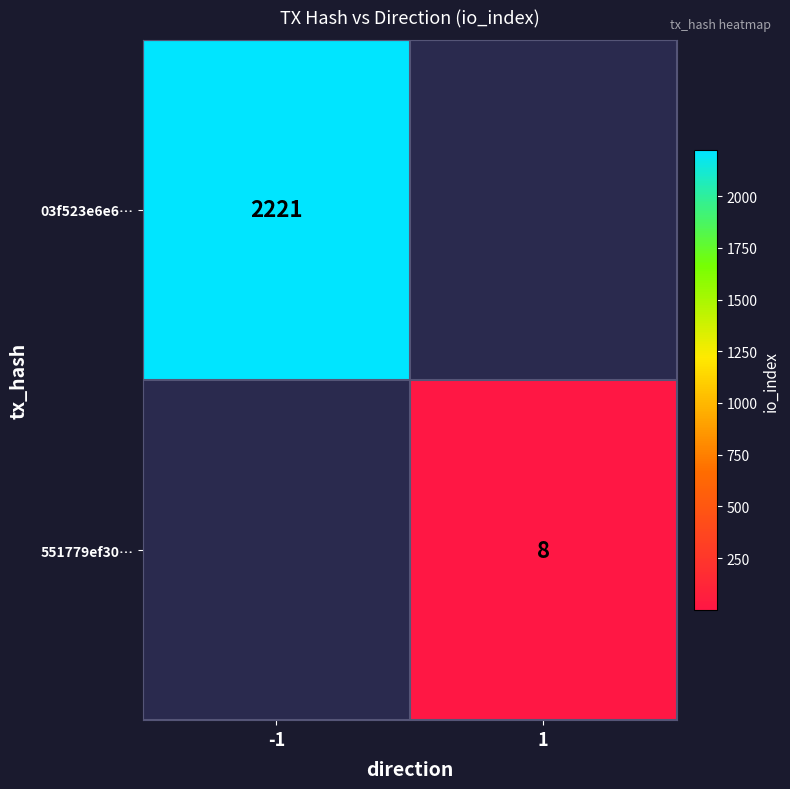

Is it true that 03f523e6e6… equals 2221 at -1?

True